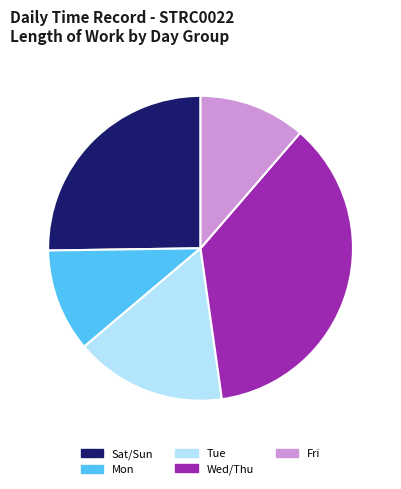

Count the number of slices in the pie.

5